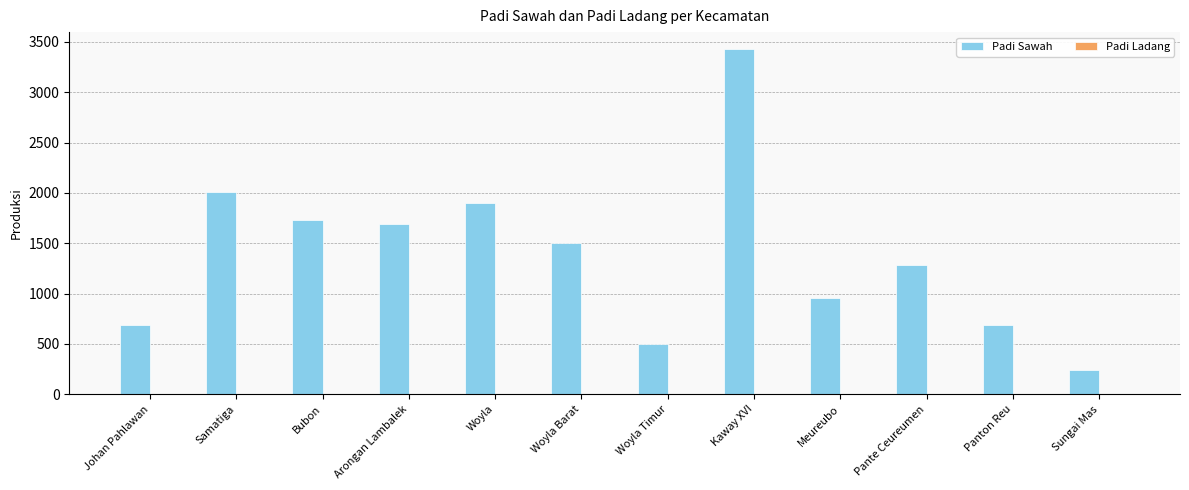

What is the approximate value at Johan Pahlawan, to the nearest 50?

700